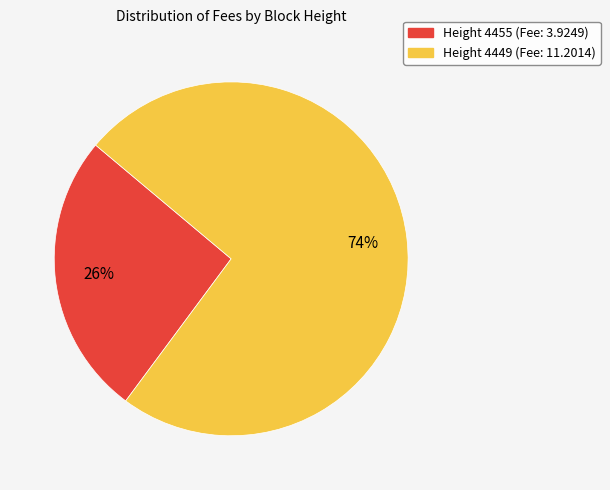

To the nearest percent, what is the difference between the largest and smallest slice percentages?

48%